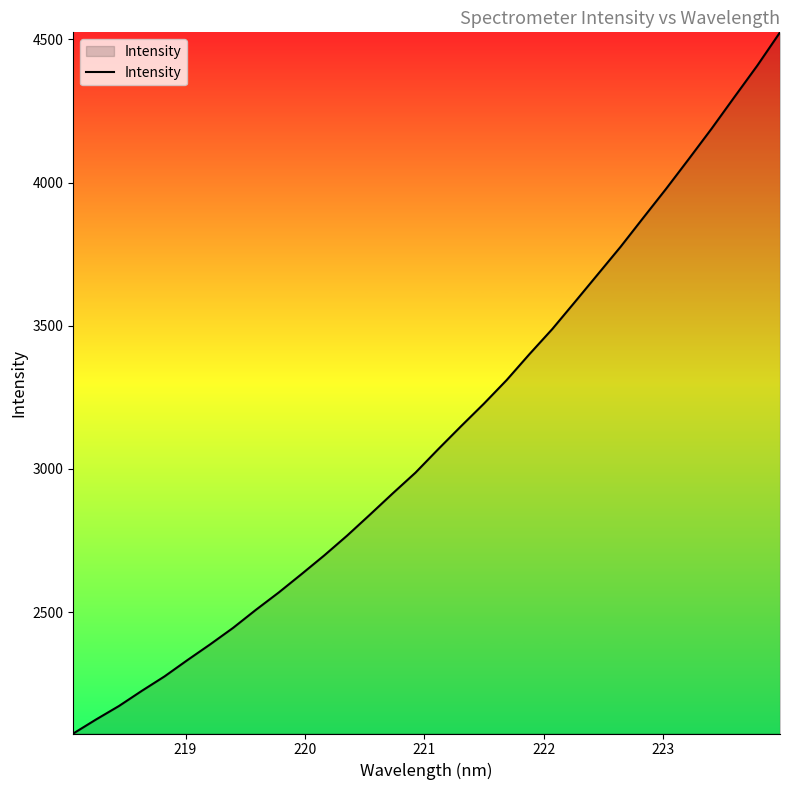

What is the maximum value shown in the chart?

4524.7